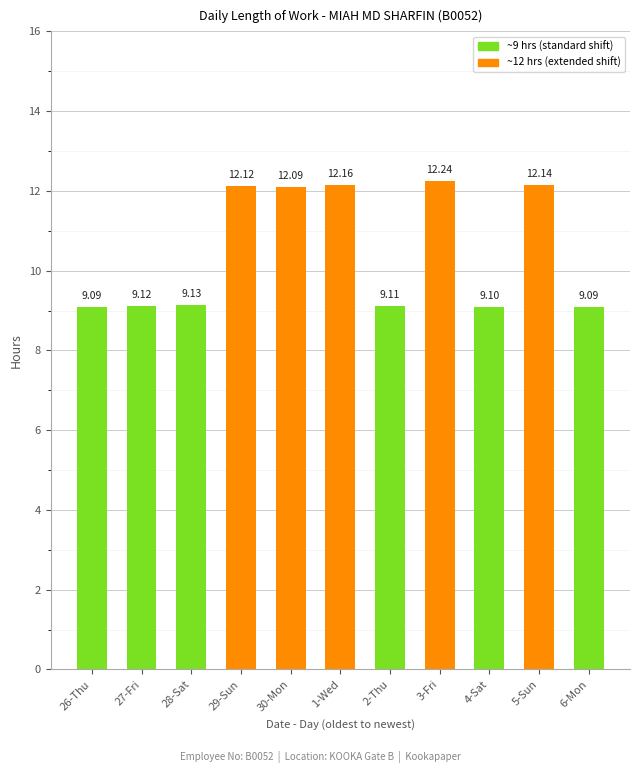

What is the smallest value displayed?

9.1